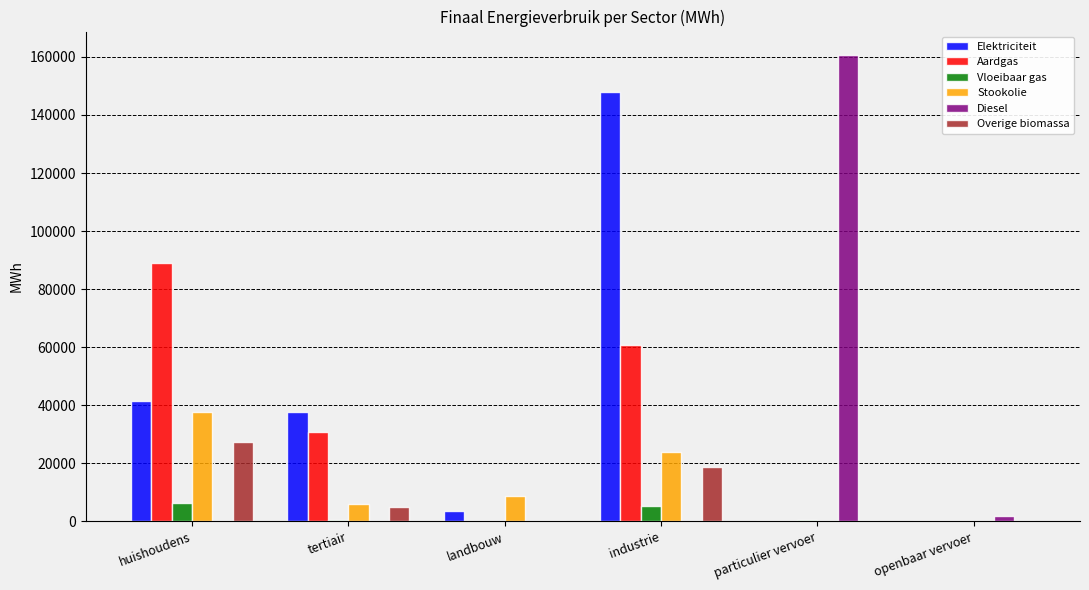

How many groups of bars are there?

6